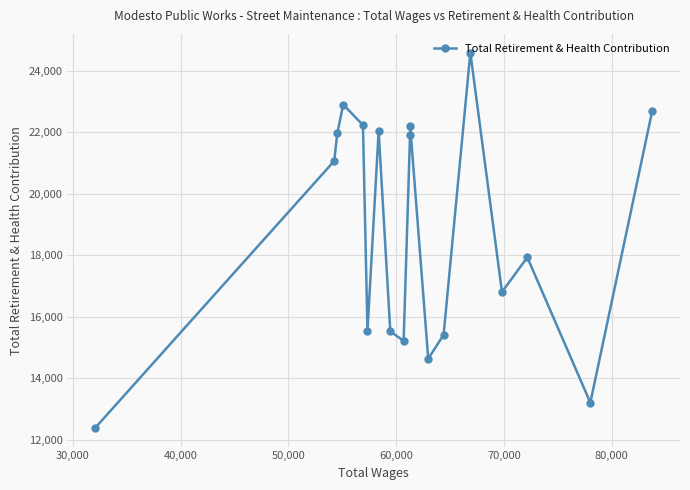

What is the value of the 14th point from the left?

24590